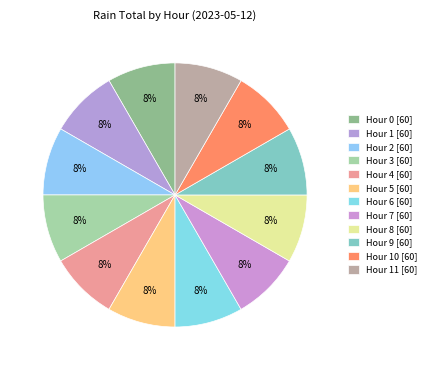

How many segments does this pie chart have?

12